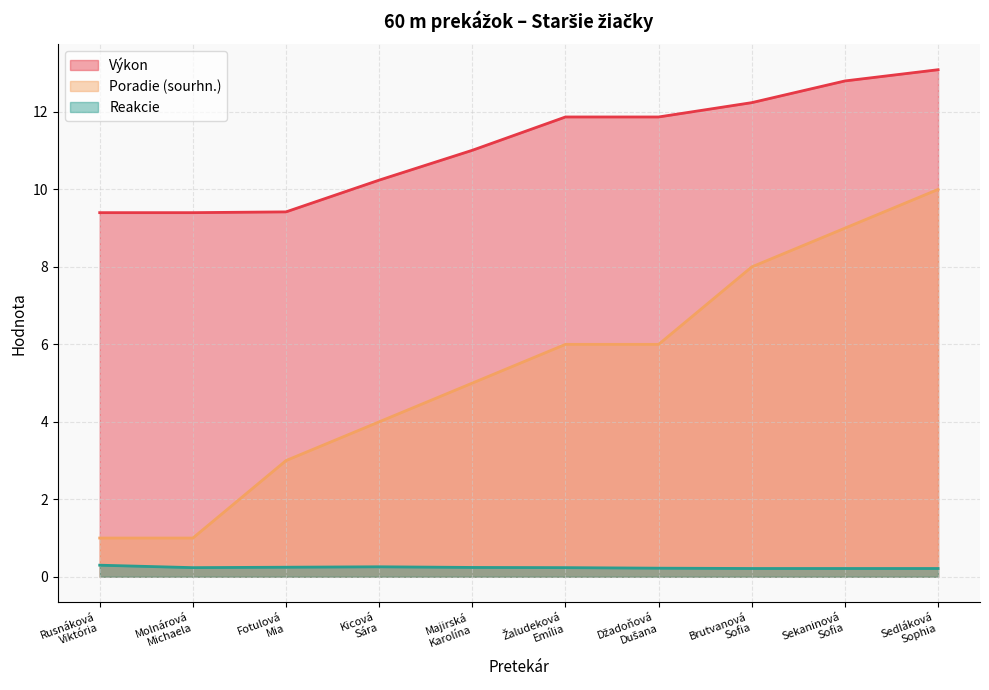

Rank the series by their maximum value, from lowest to highest.

Reakcie, Poradie (sourhn.), Výkon